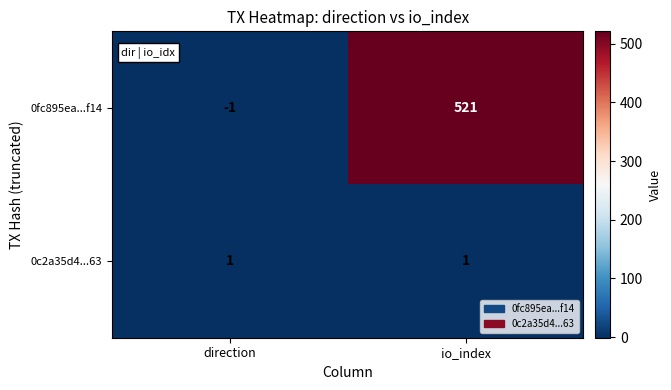

Which category has the lowest value across all series?

direction